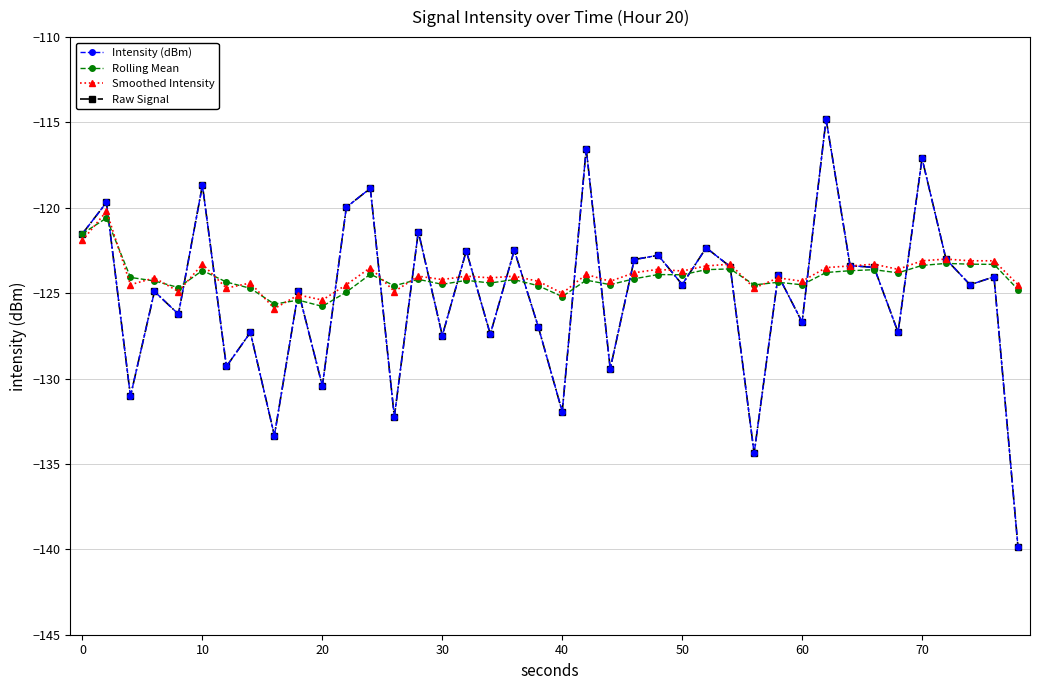

Count the number of categories in the chart.

40